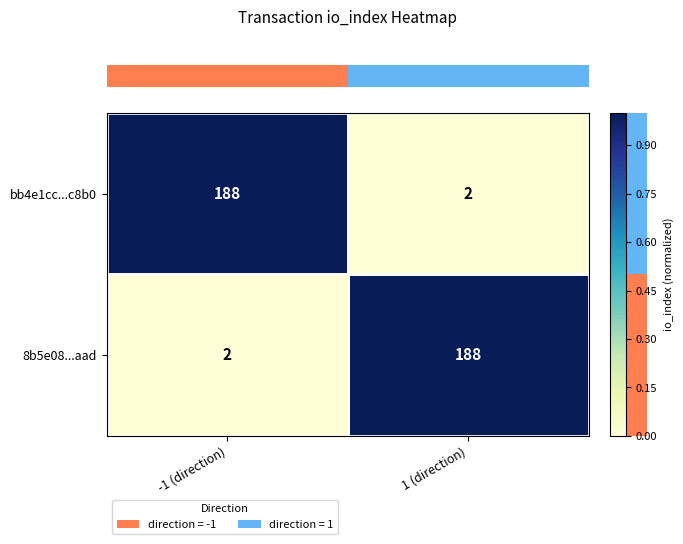

Where is 8b5e08...aad nearest to the value 95?

-1 (direction)